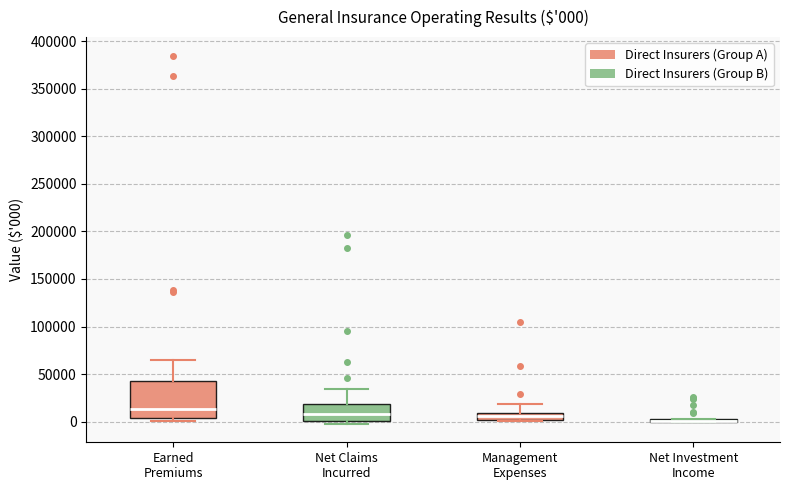

Which box is the tallest, from its lower edge to its upper edge?

Earned Premiums